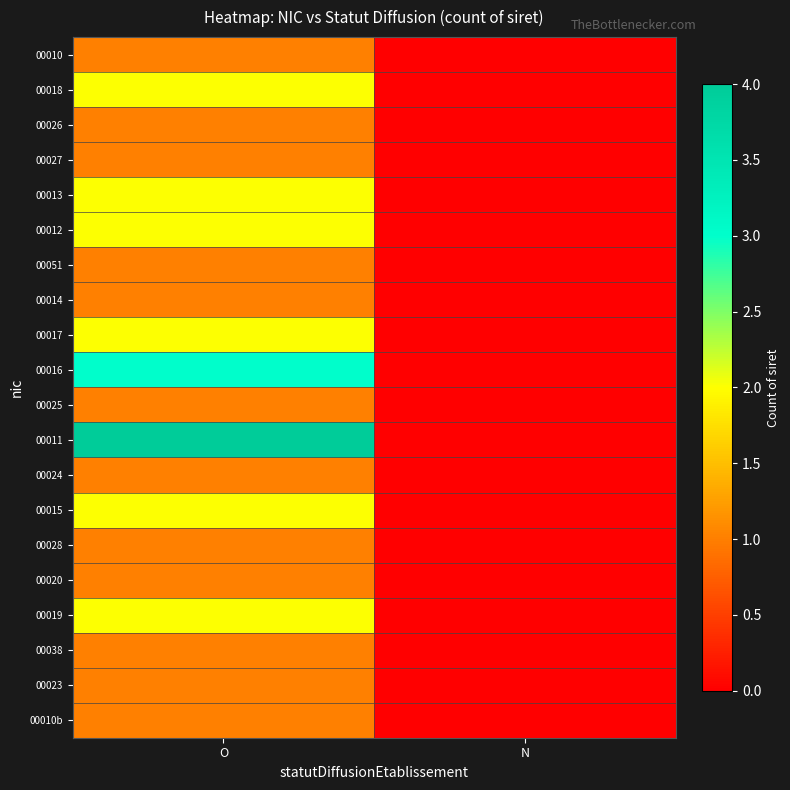

Which series has the widest spread of values?

00011